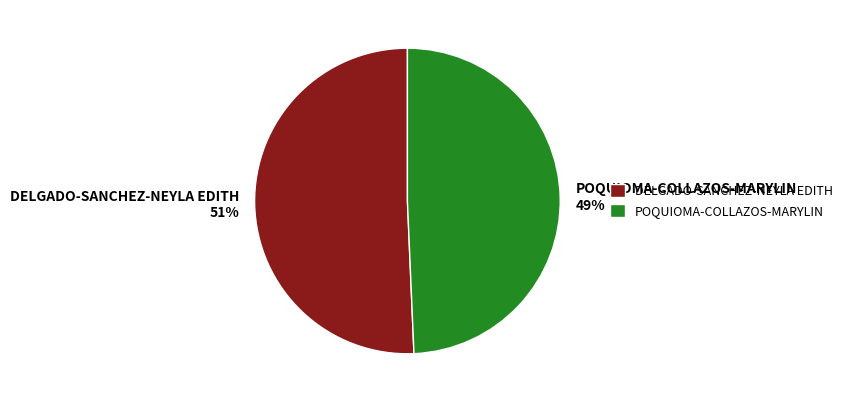

Combined, do DELGADO-SANCHEZ-NEYLA EDITH and POQUIOMA-COLLAZOS-MARYLIN account for over 50%?

Yes